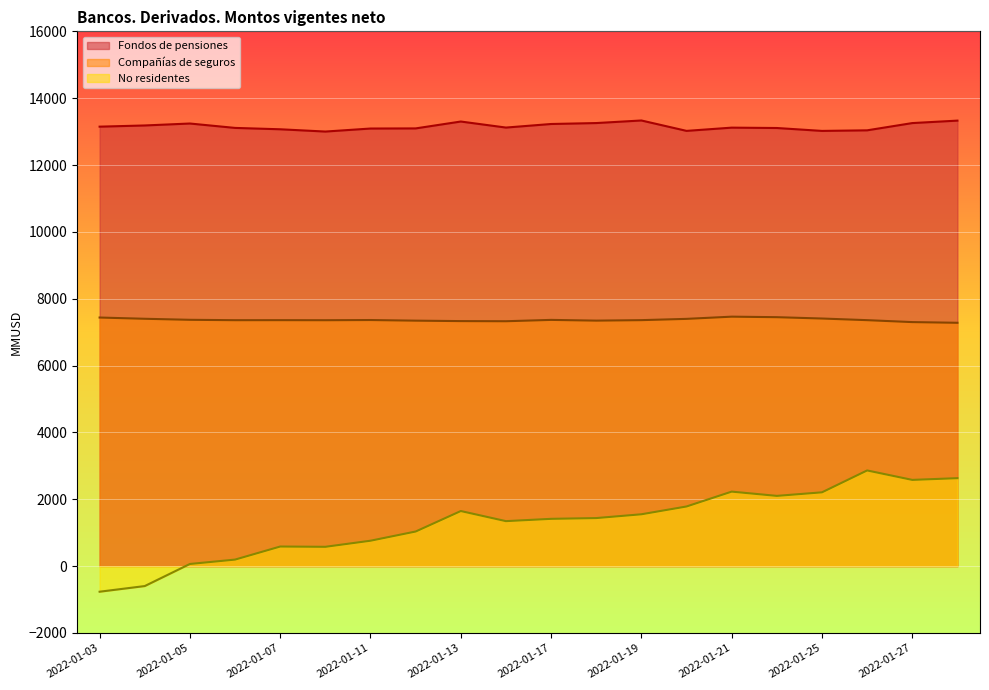

The value of Fondos de pensiones at 2022-01-07 is 13069.8. True or false?

True